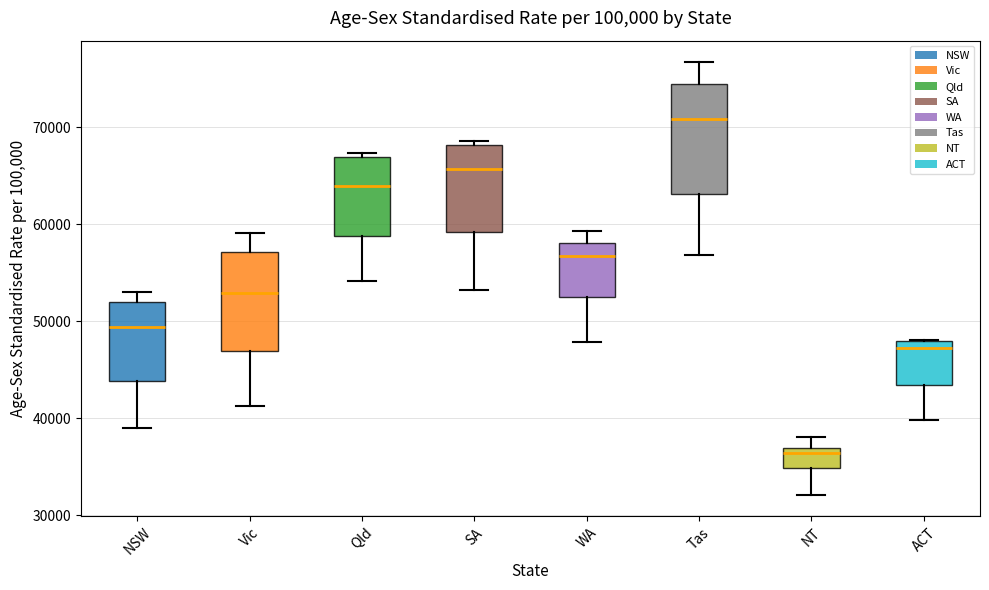

Reading left to right, read every box against the y-axis: the position of its median line, the range the box covers, and the ends of its whiskers. The values are not printed on the chart, so give them approximately, as read against the axis.

NSW: median 49000, box 44000 to 52000, whiskers 39000 to 53000
Vic: median 53000, box 47000 to 57000, whiskers 41000 to 59000
Qld: median 64000, box 59000 to 67000, whiskers 54000 to 67000 (just above the box's upper edge)
SA: median 66000, box 59000 to 68000, whiskers 53000 to 69000
WA: median 57000, box 53000 to 58000, whiskers 48000 to 59000
Tas: median 71000, box 63000 to 74000, whiskers 57000 to 77000
NT: median 36000, box 35000 to 37000, whiskers 32000 to 38000
ACT: median 47000, box 43000 to 48000, whiskers 40000 to 48000